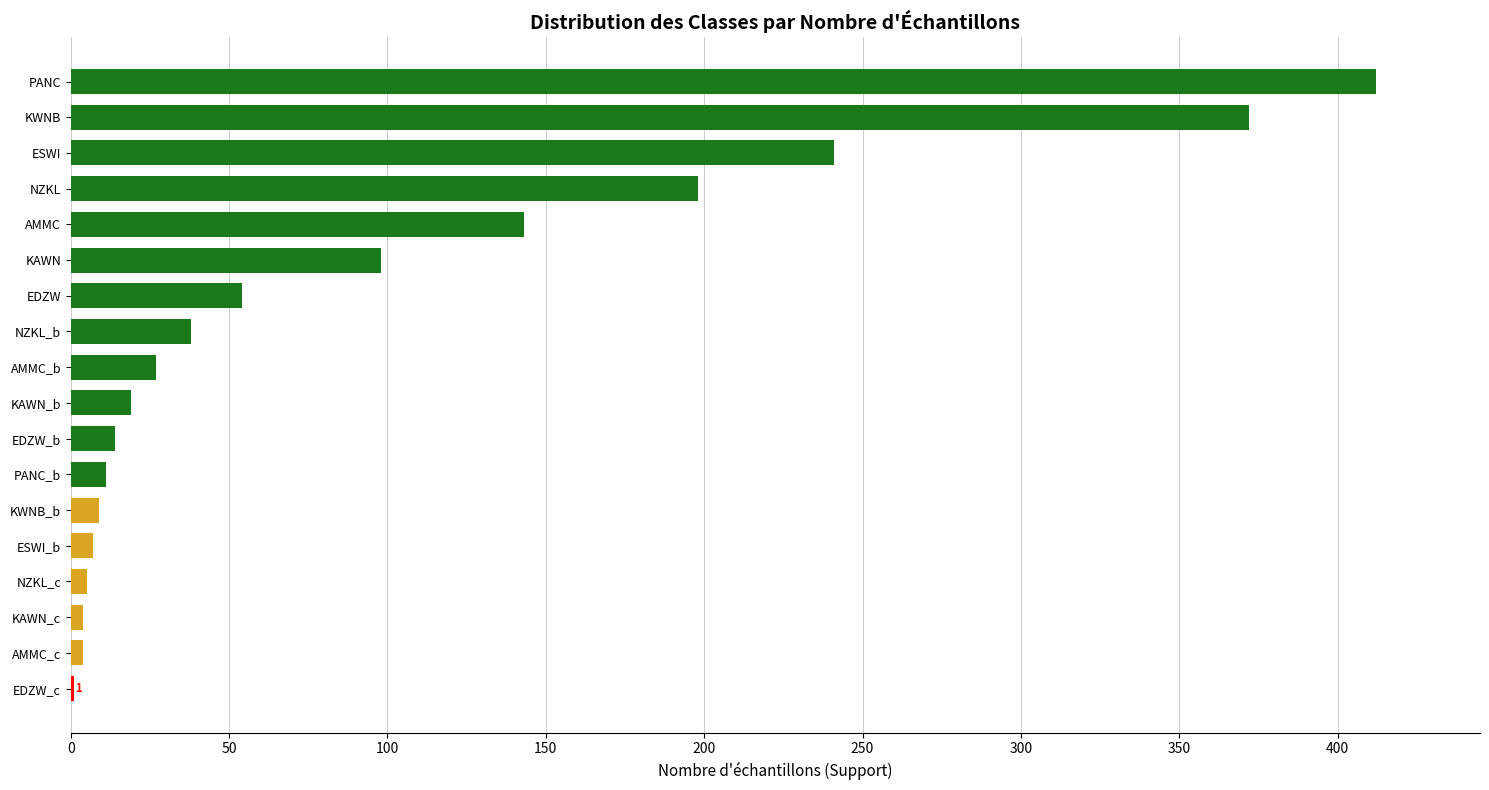

What is the change in value from EDZW to EDZW_b?

-40